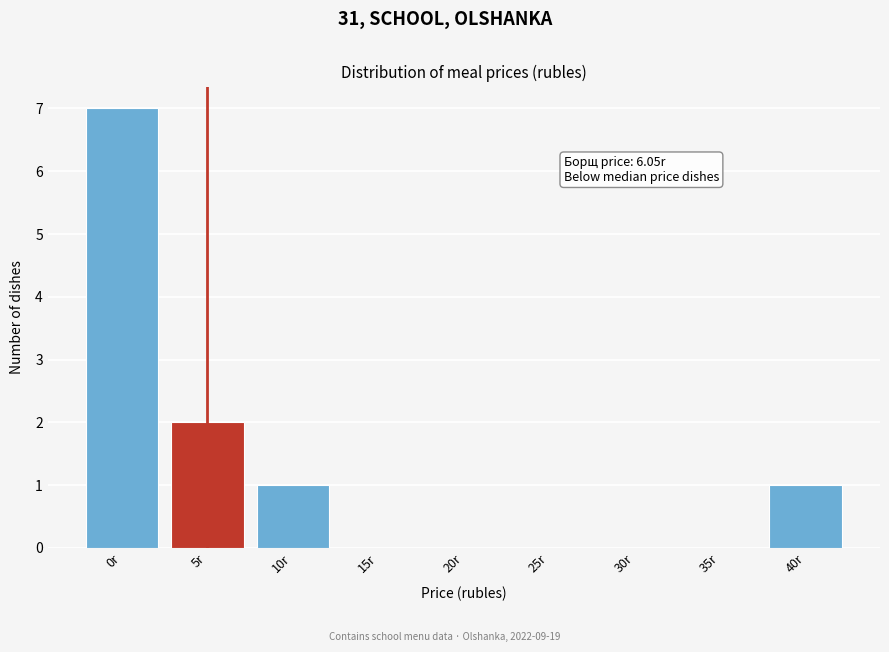

Reading left to right, list all the values displayed in this chart.

0r=7	5r=2	10r=1	15r=0	20r=0	25r=0	30r=0	35r=0	40r=1